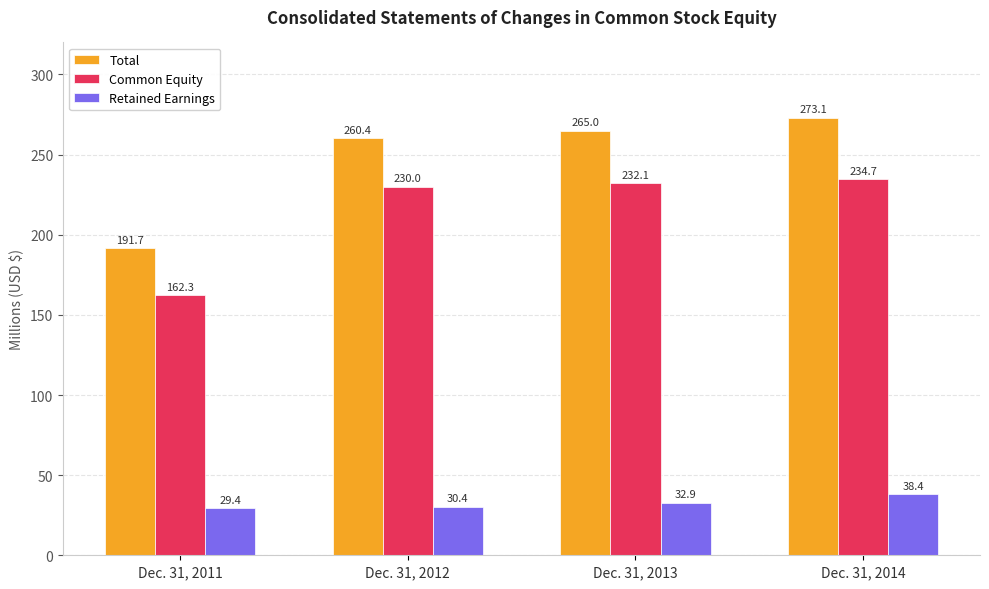

How many values in the Common Equity series exceed 232?

2